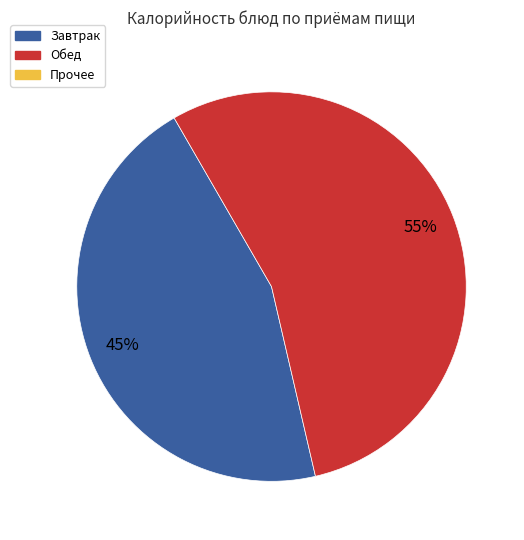

To the nearest percent, what is the average slice percentage?

50%